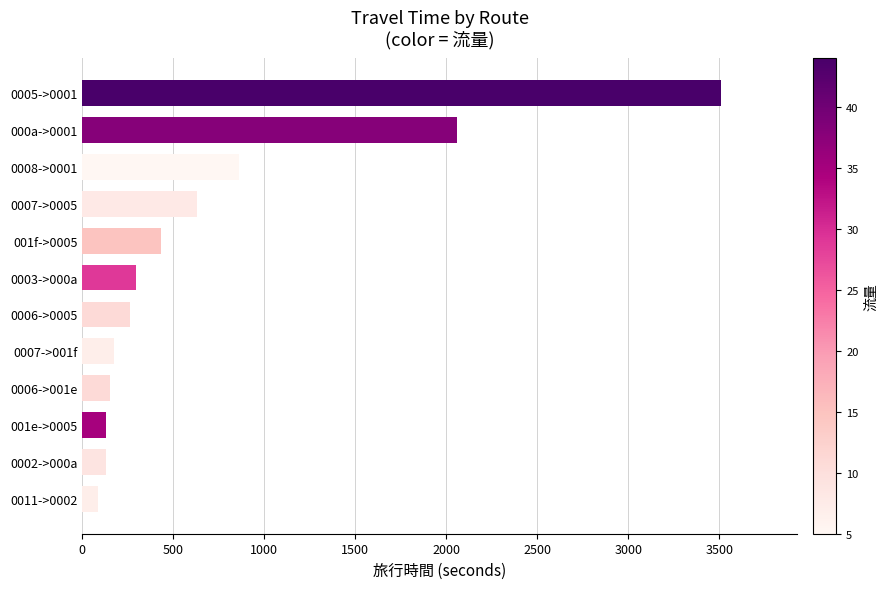

Approximately how many times larger is the value at 0005->0001 compared to 0006->0005?

13.4